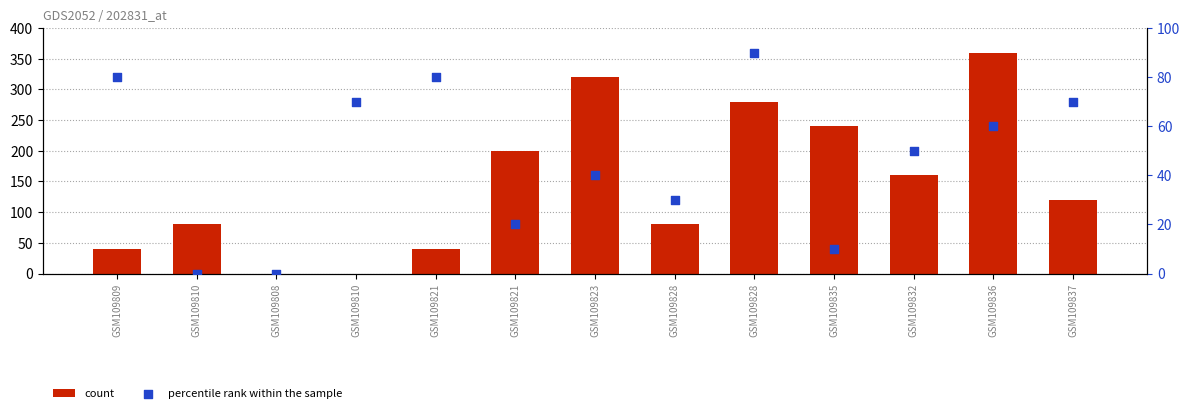

At how many categories does at least one series exceed 102?

7